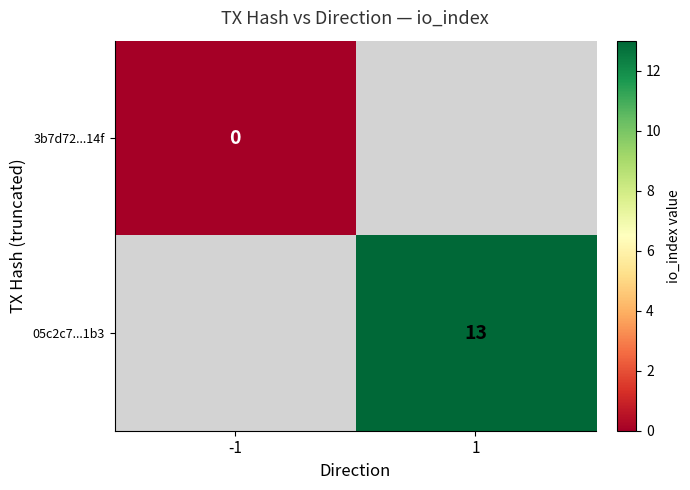

The value of 05c2c7...1b3 at 1 is 13. True or false?

True